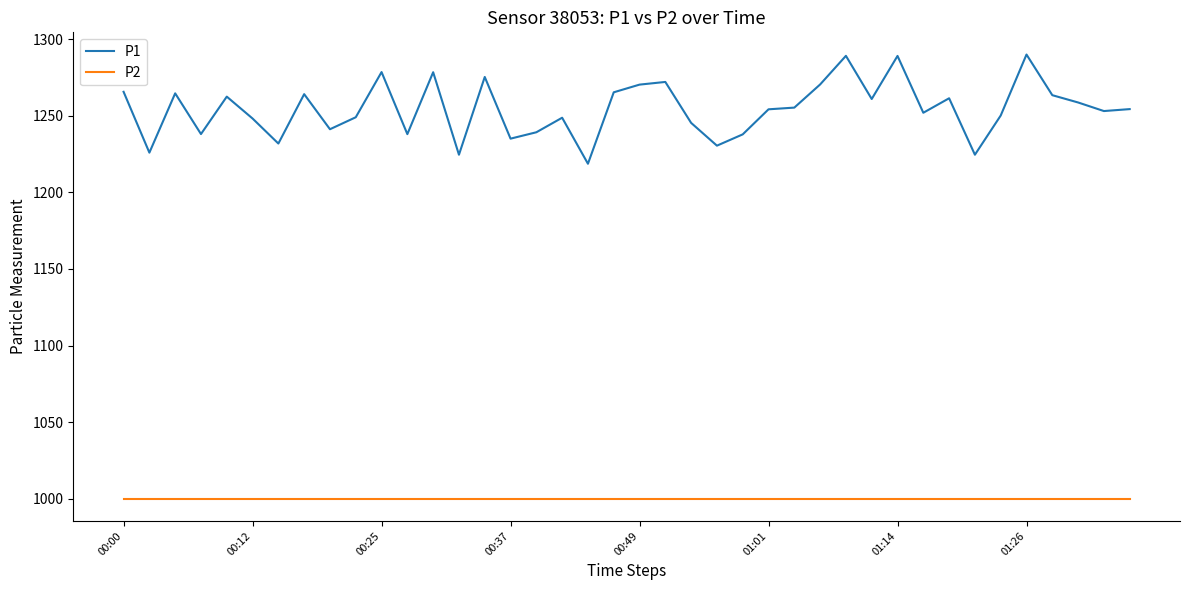

In P1, how many points are higher than both neighbors (excluding endpoints)?

12